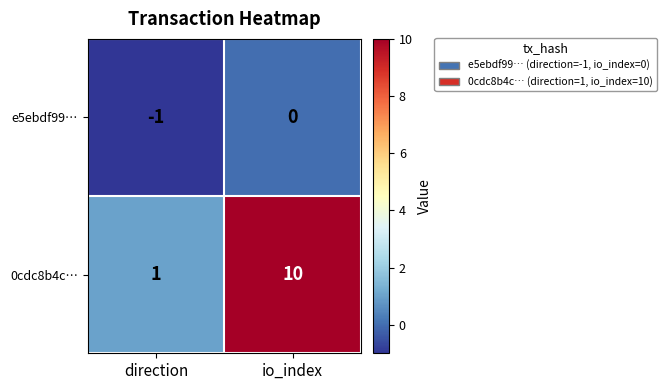

What is the difference between the maximum and minimum values in the 0cdc8b4c… series?

9